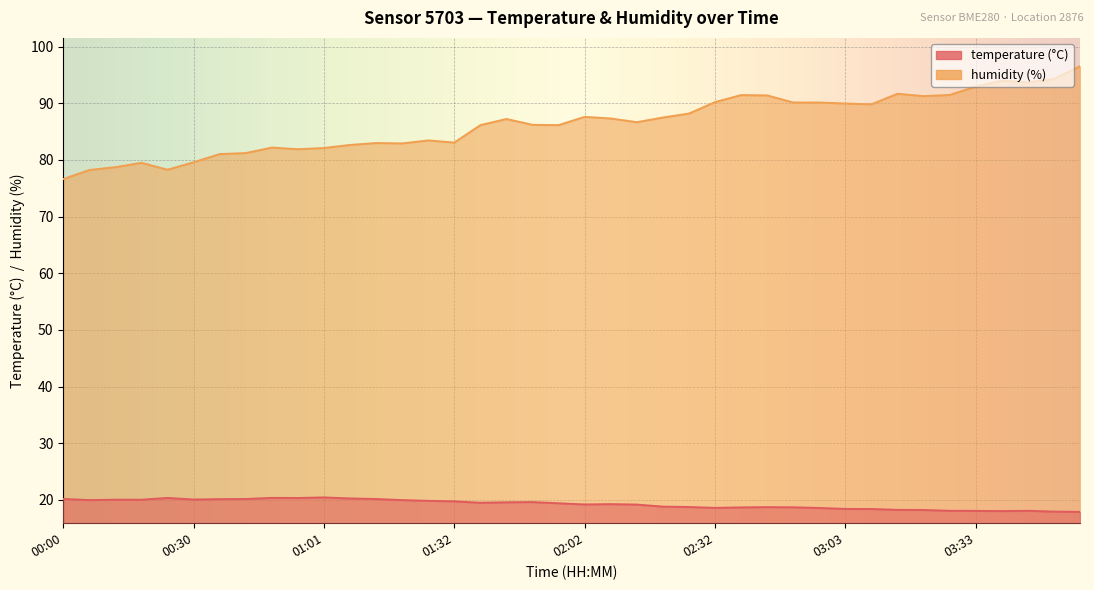

Is it true that humidity equals 33.7 at 02:02?

False